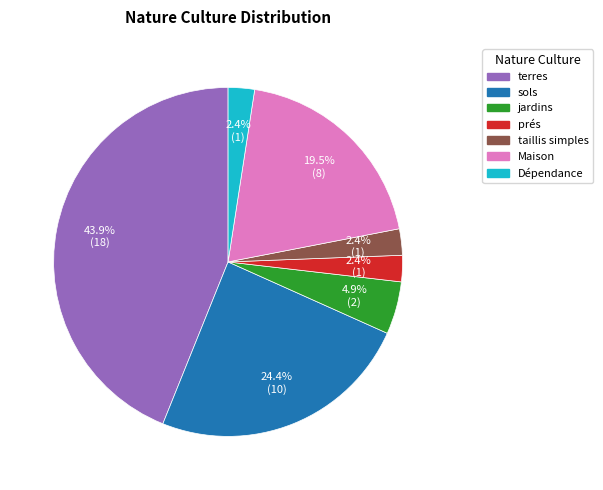

What is the ratio of the value at prés to the value at taillis simples?

1.0